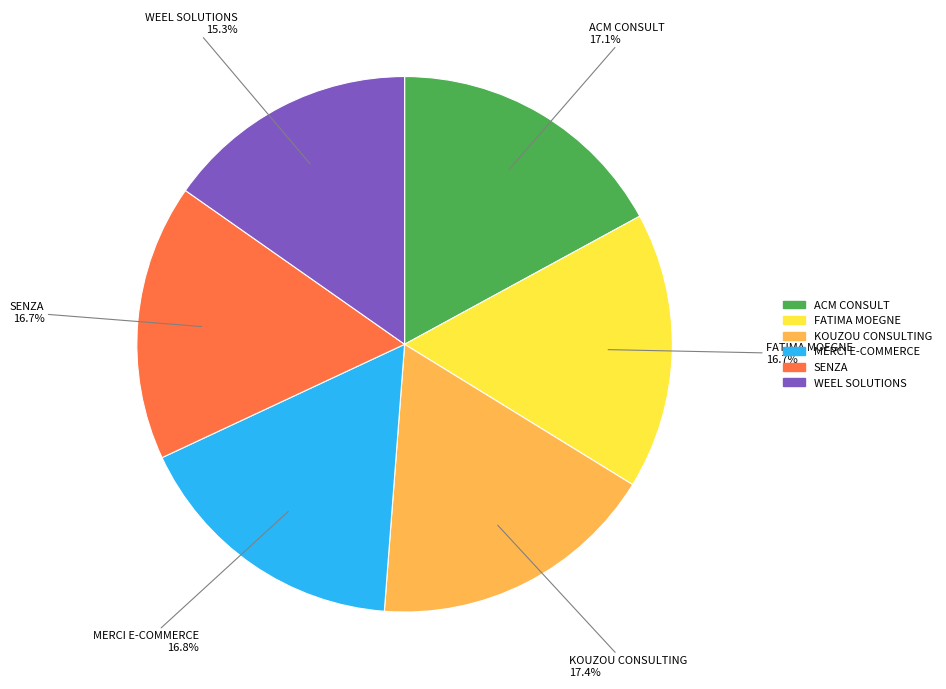

To the nearest percent, what is the combined percentage of WEEL SOLUTIONS and ACM CONSULT?

32%